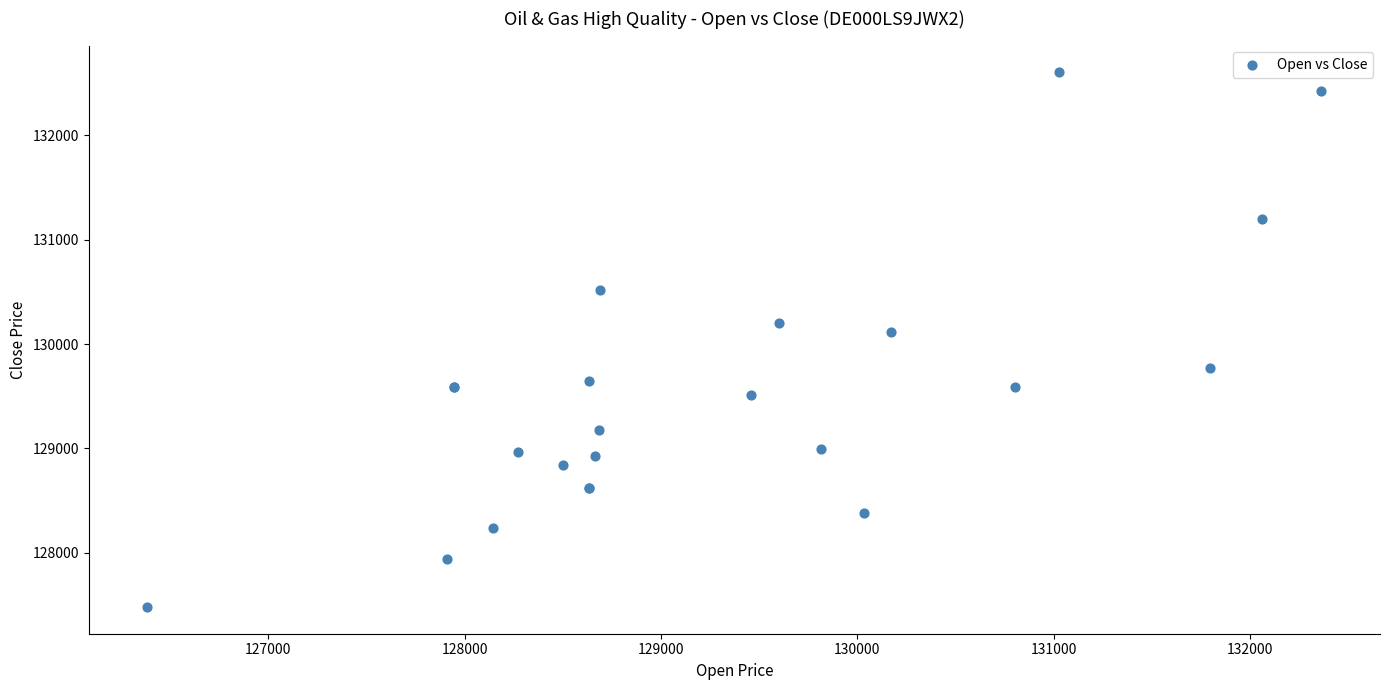

What Y value in the scatter plot is closest to 130042?

130117